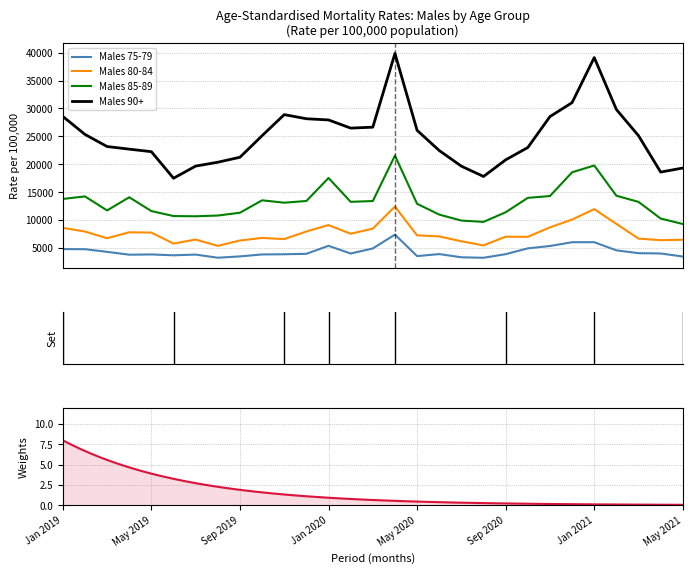

What is the spread (max minus min) of values at 19?

14580.3